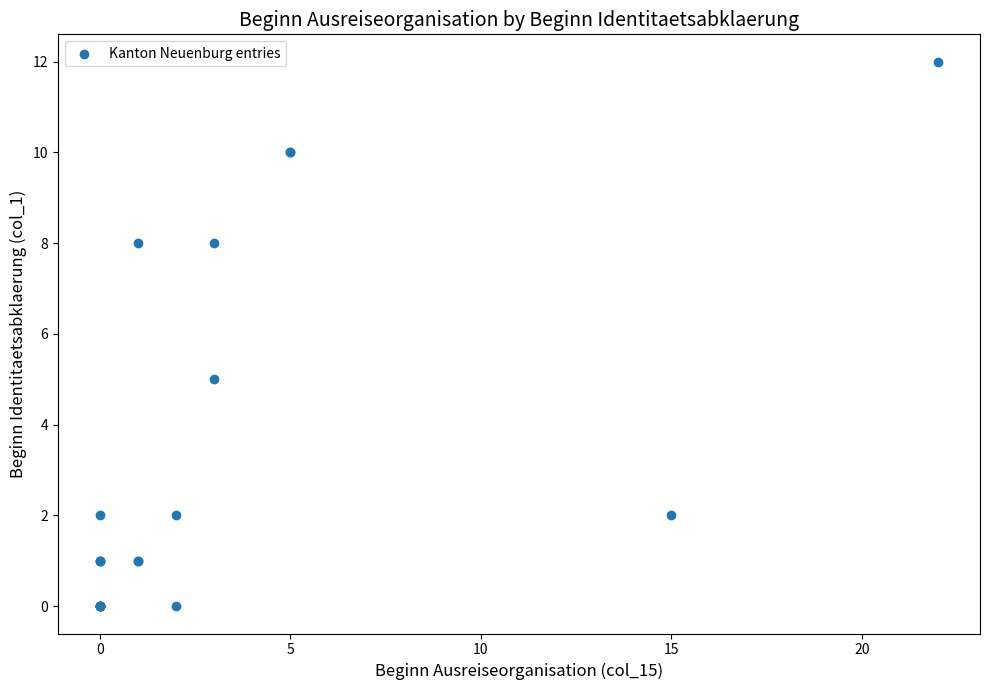

What Y value in the scatter plot is closest to 6?

5